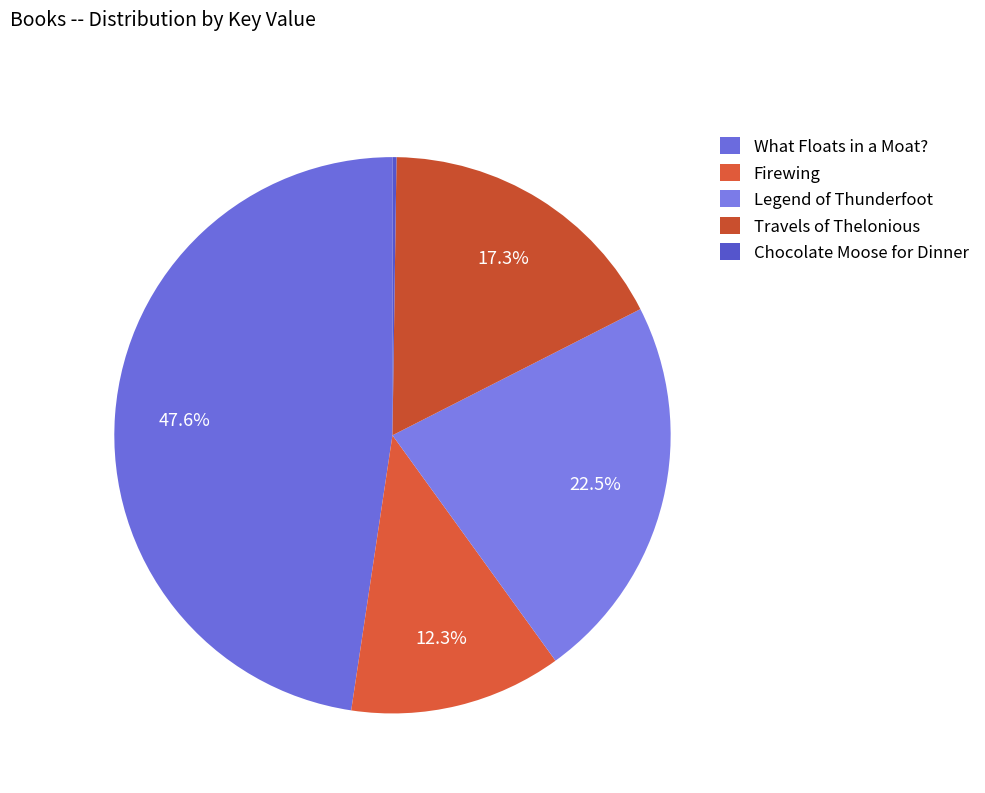

Does What Floats in a Moat? represent more than half of the total?

No